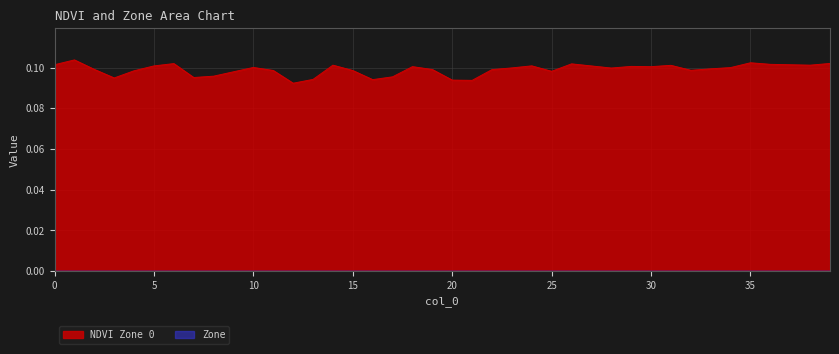

True or false: the data shows 0.0 at 31.

False